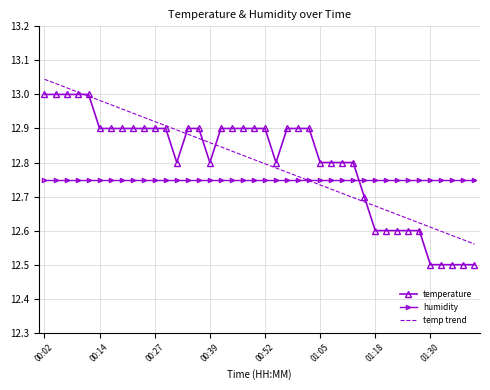

Which series has the widest spread of values?

temperature